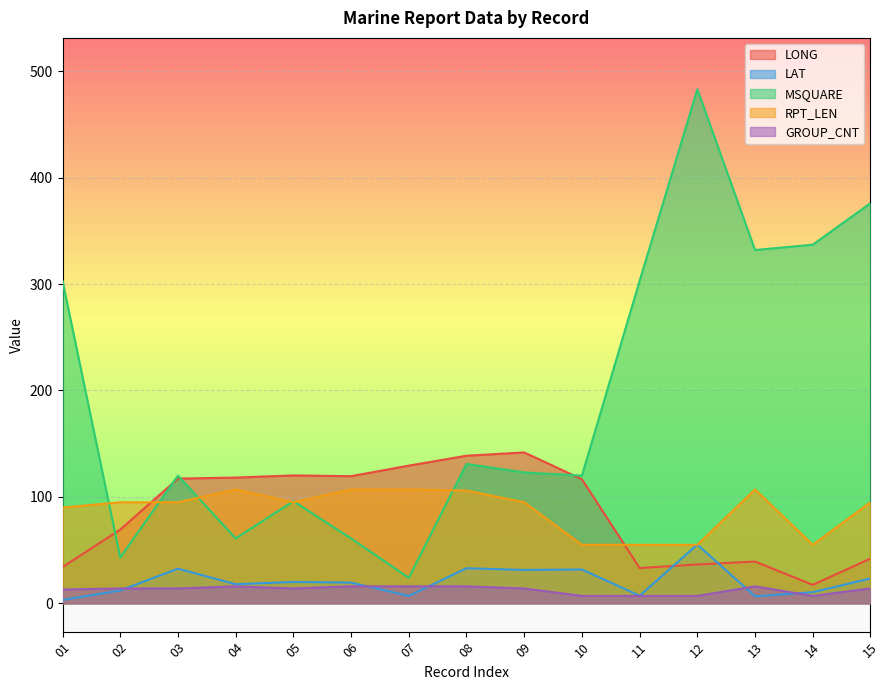

Which category has the highest value across all series?

12